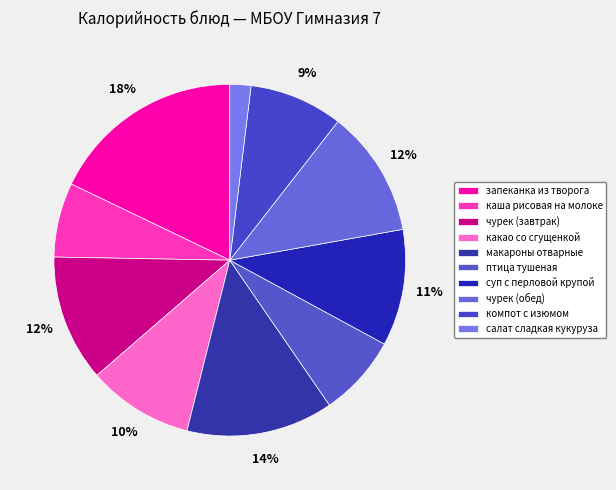

How many segments does this pie chart have?

10